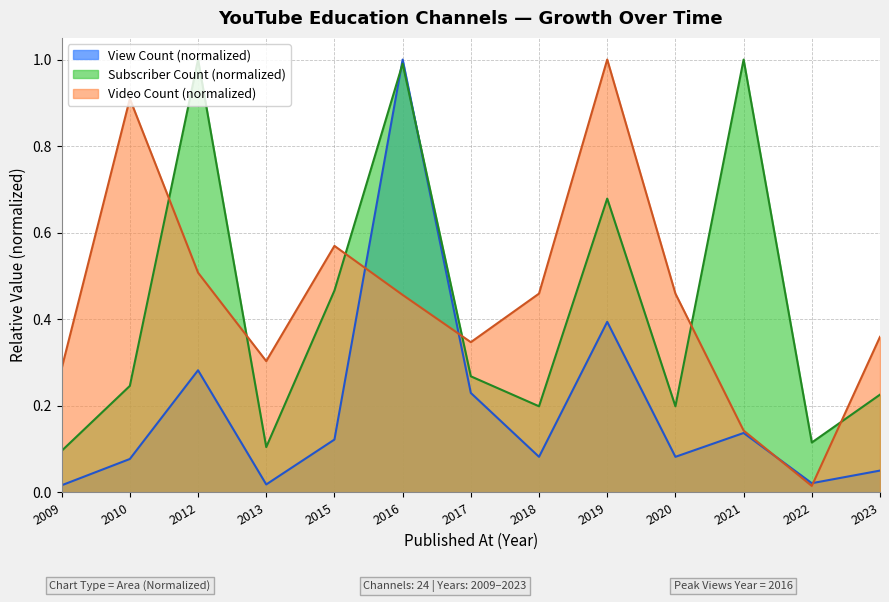

True or false: Subscriber Count has more than 1 points higher than both neighbors.

True